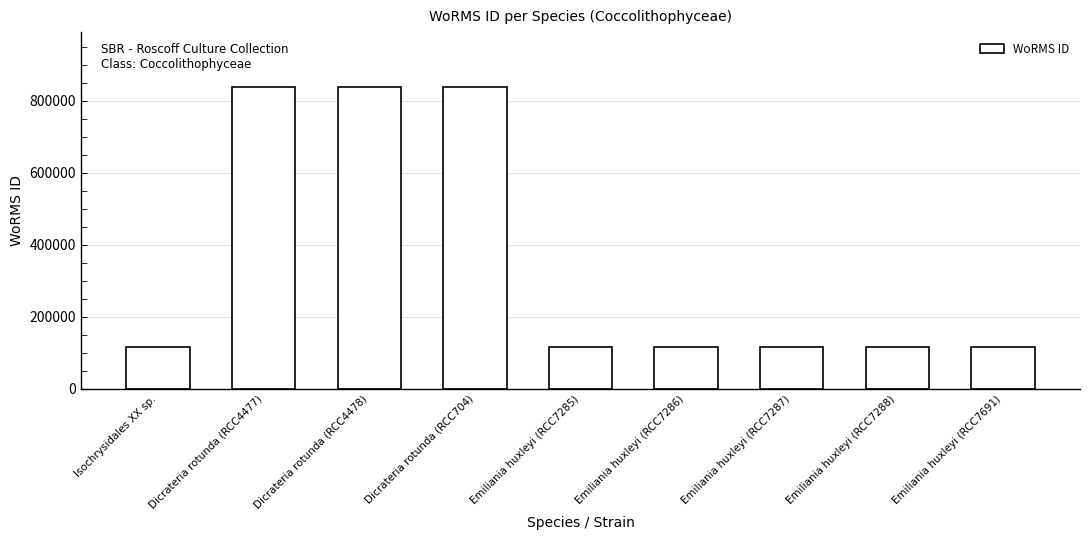

At which label does the data first exceed 115104?

Dicrateria rotunda (RCC4477)